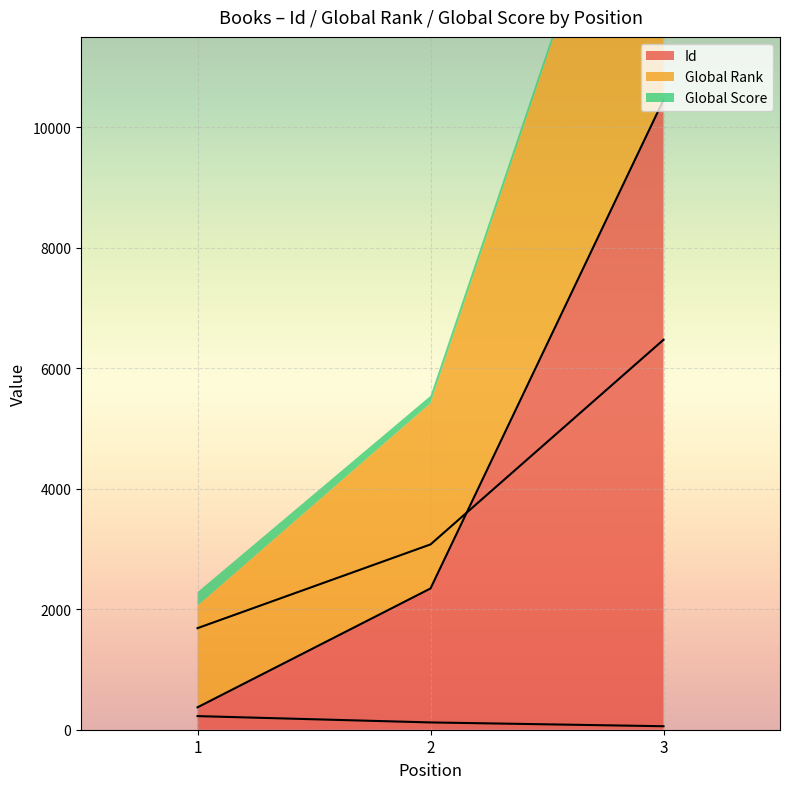

What is the approximate value of Global Rank at 2, to the nearest 50?

3100